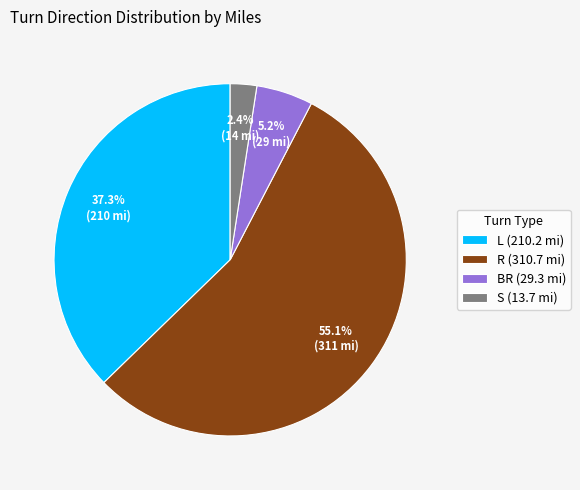

To the nearest percent, what is the difference between the largest and smallest slice percentages?

53%